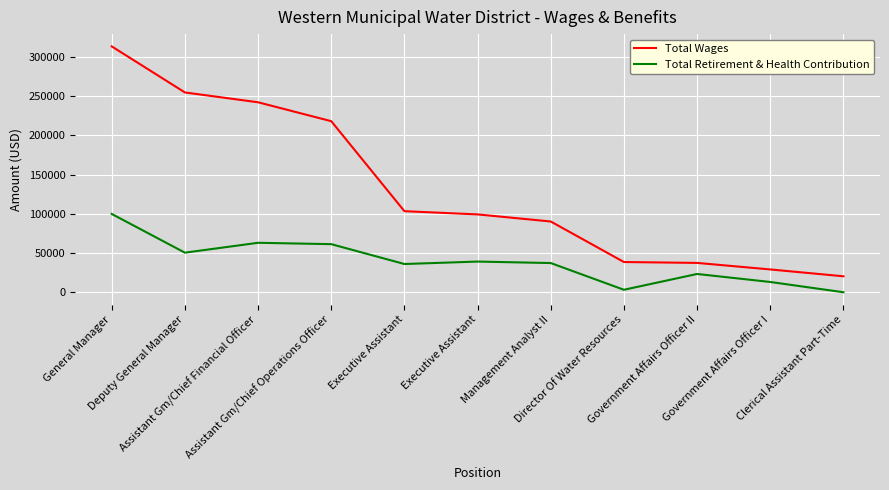

Rank the series by their average value, from highest to lowest.

Total Wages, Total Retirement & Health Contribution